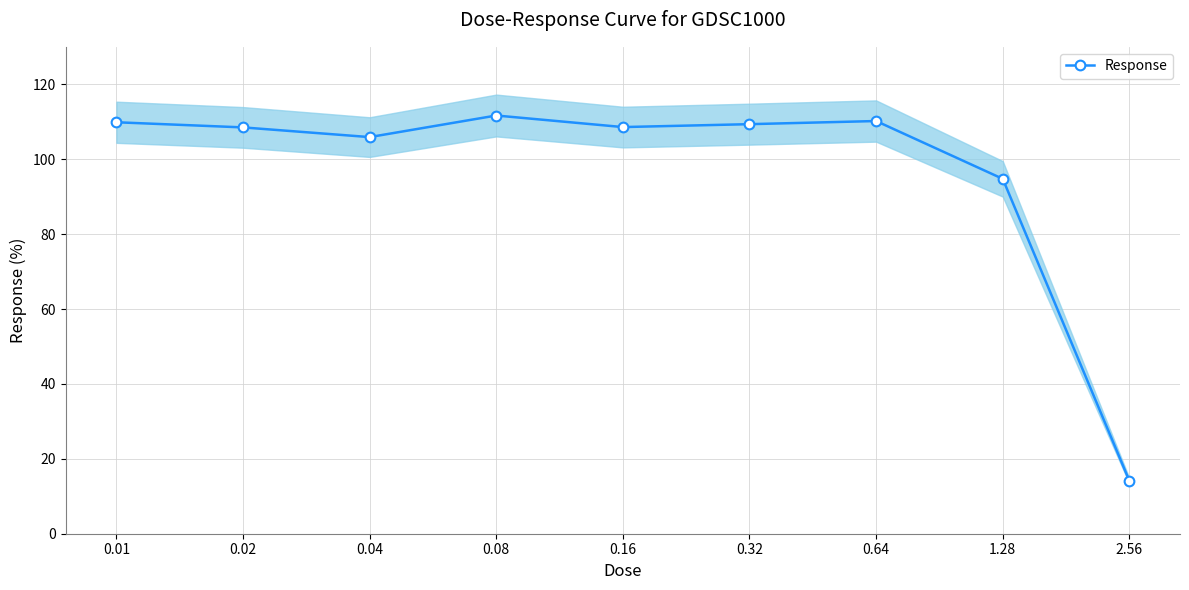

What is the sum of all values?

872.9